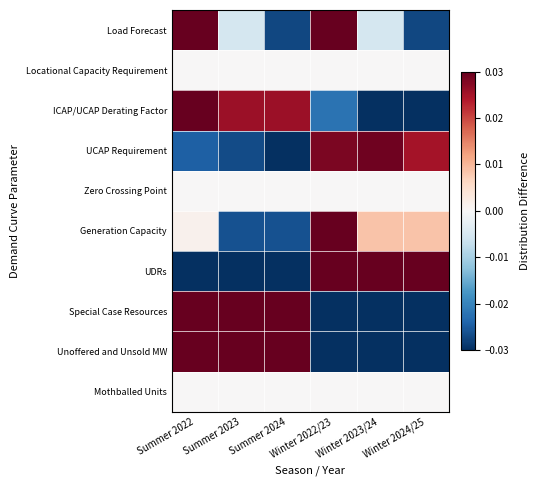

At which category does the chart reach its peak across all series?

Winter 2022/23